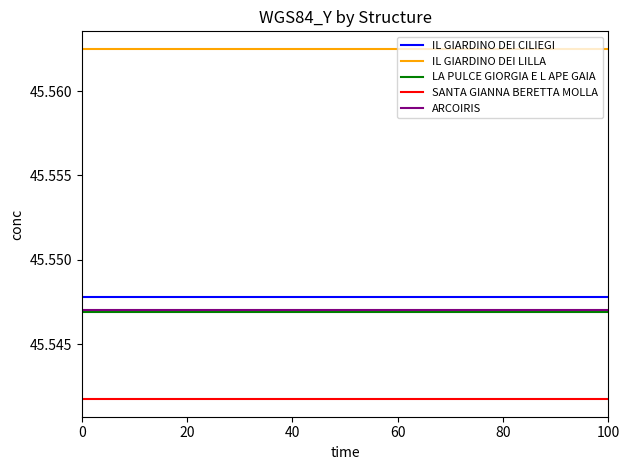

Which series has the largest total across all categories?

IL GIARDINO DEI LILLA